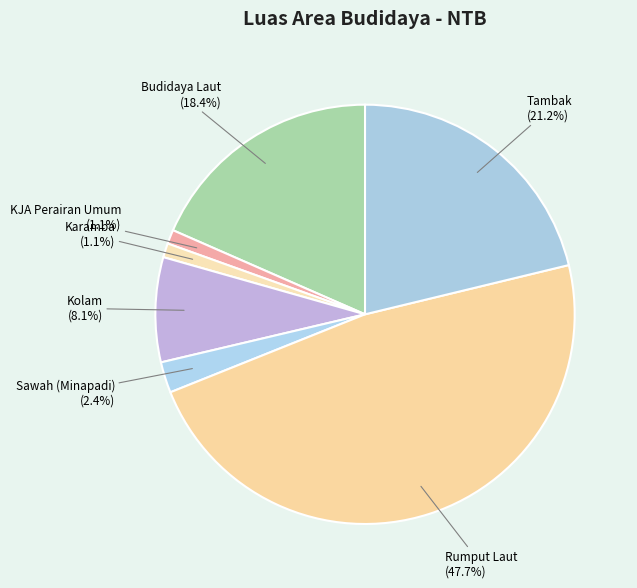

How many slices are in this pie chart?

7